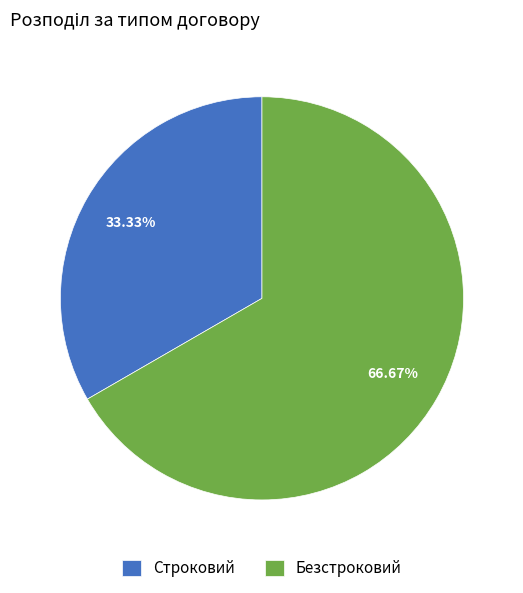

Approximately how many times larger is the value at Безстроковий compared to Строковий?

2.0